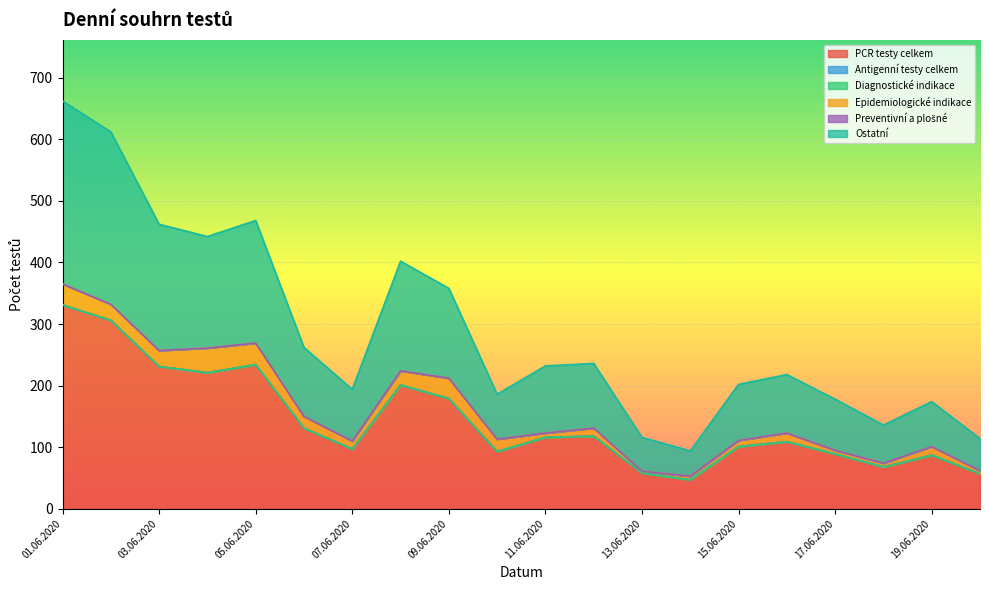

Is the value of Epidemiologické indikace at 12.06.2020 greater than the value of PCR testy celkem at 12.06.2020?

No